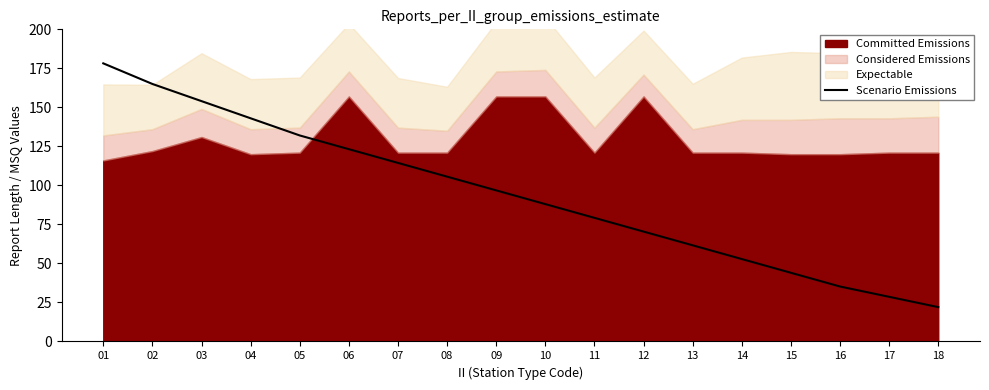

How many data points are less than 96?

9